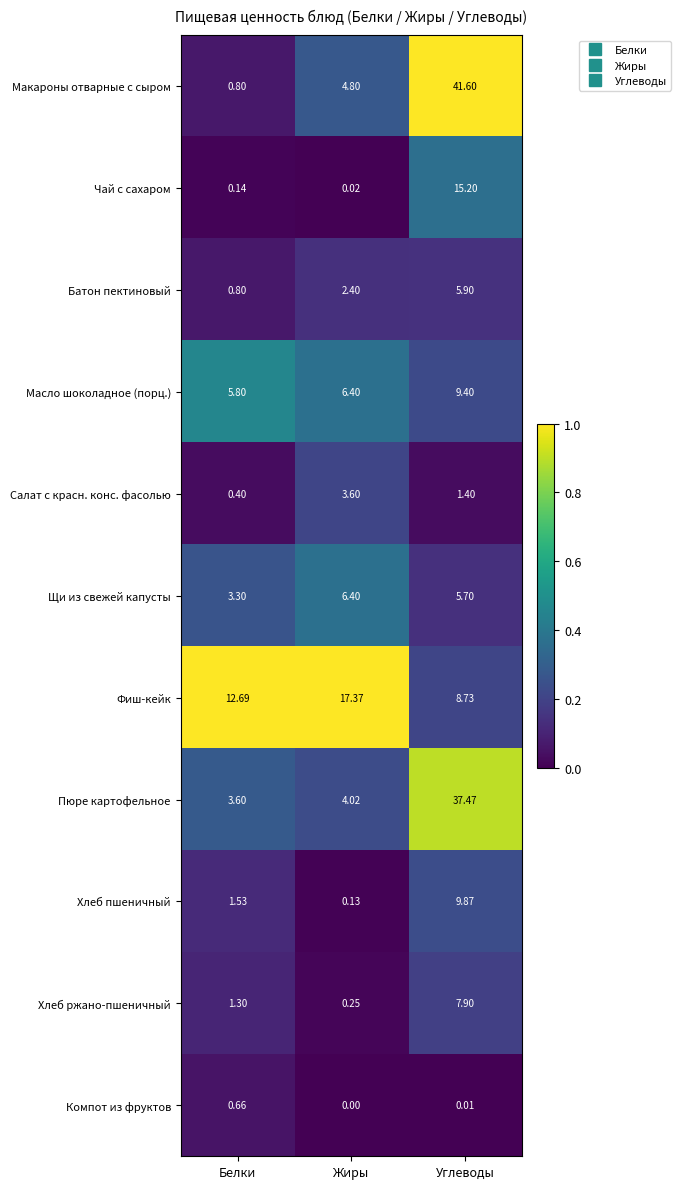

Which label corresponds to the smallest value in the chart?

Жиры